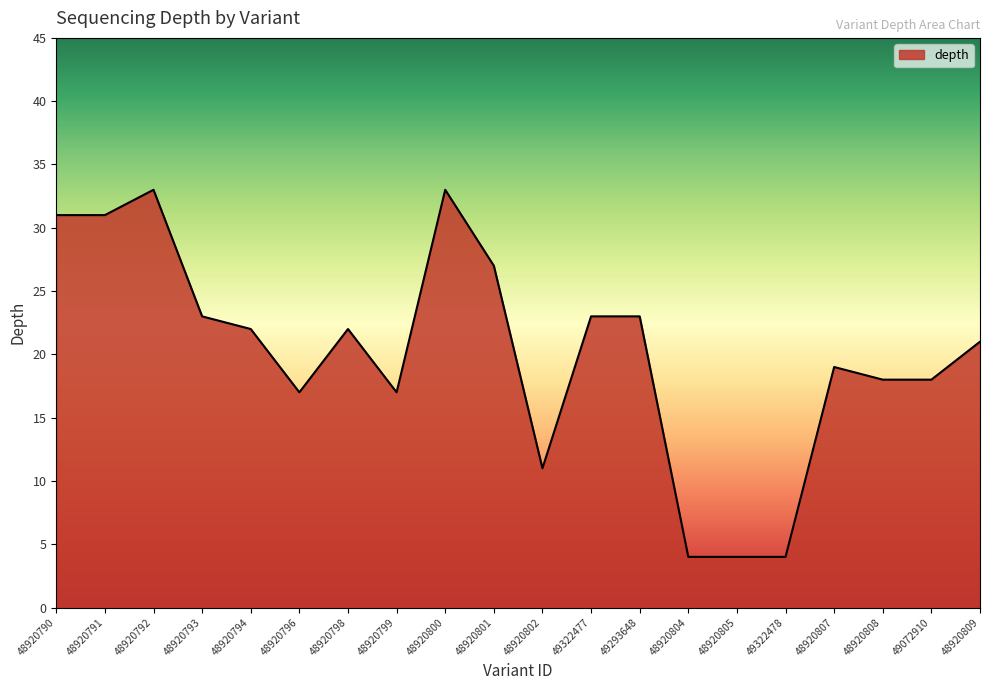

How many lines are shown in the chart?

1